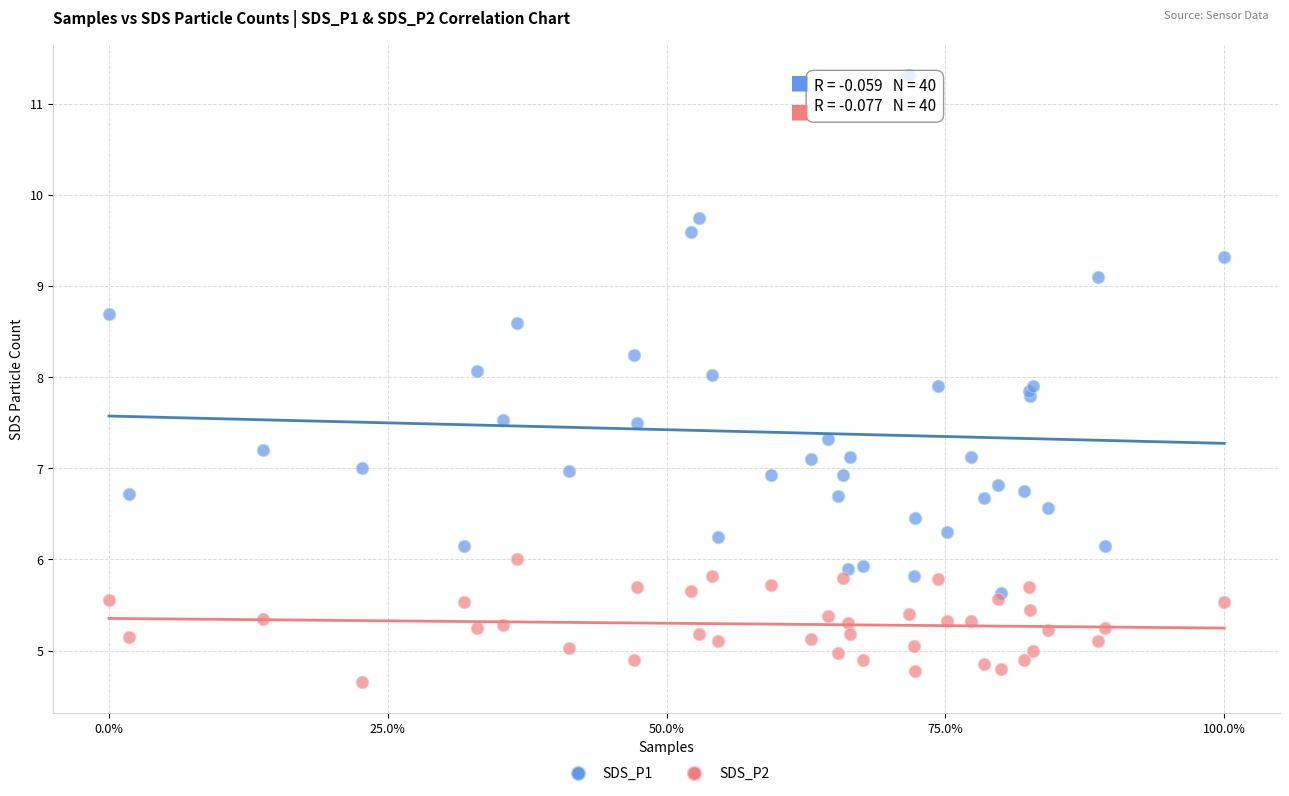

Which series contains the lowest Y value?

SDS_P2